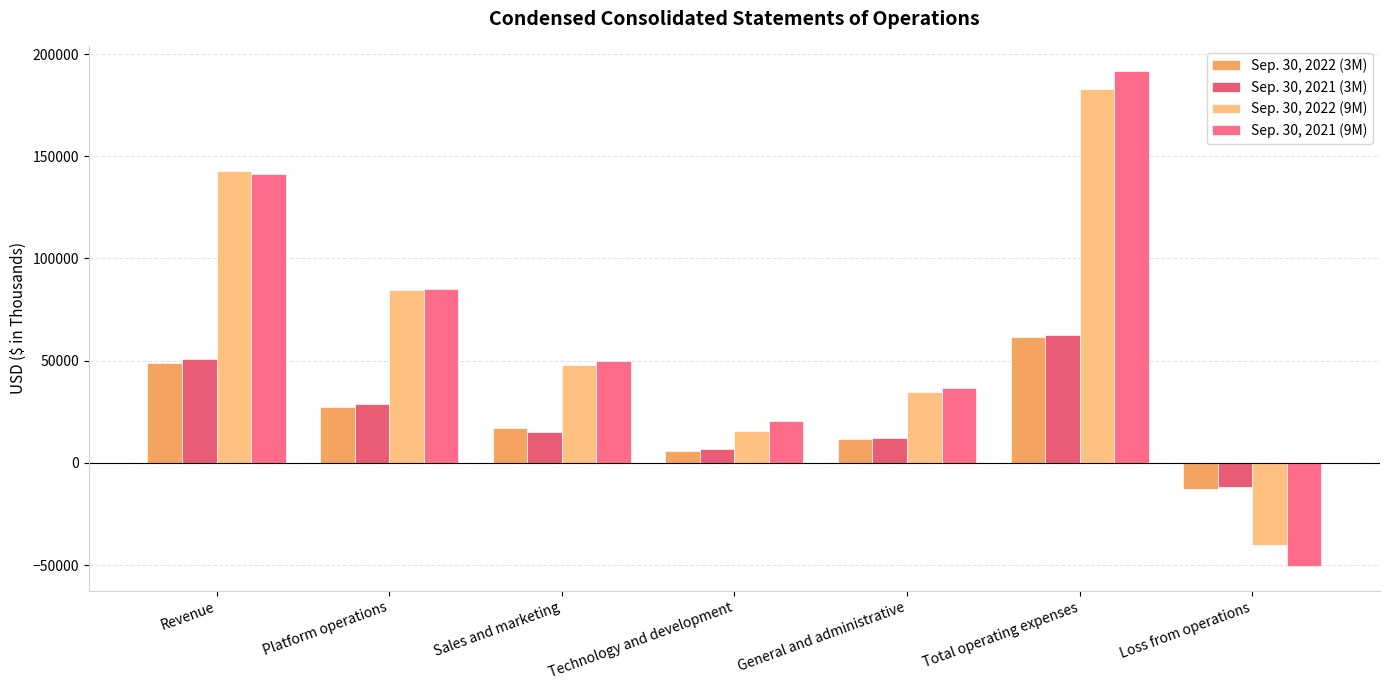

Between Technology and development and Platform operations, which is larger?

Platform operations